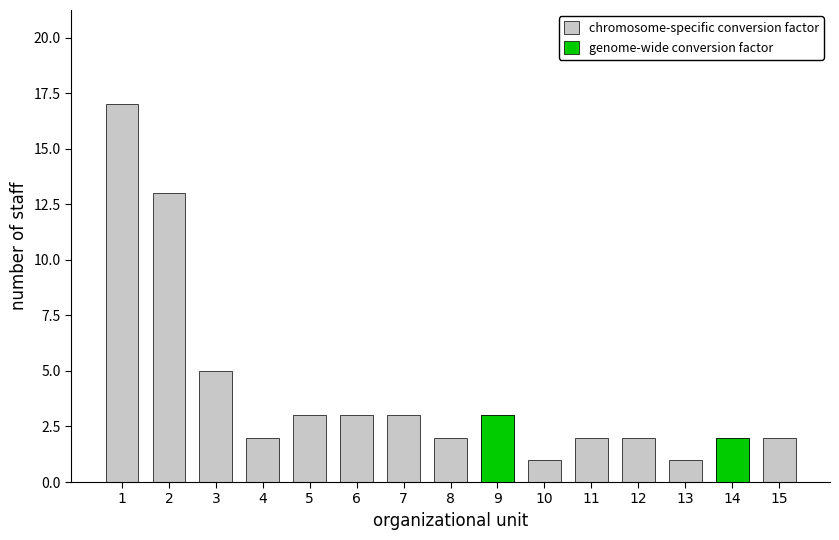

Reading left to right, transcribe all the data shown in this chart.

chromosome-specific conversion factor: 17	13	5	2	3	3	3	2	3	1	2	2	1	2	2
genome-wide conversion factor: 0	0	0	0	0	0	0	0	3	0	0	0	0	2	0